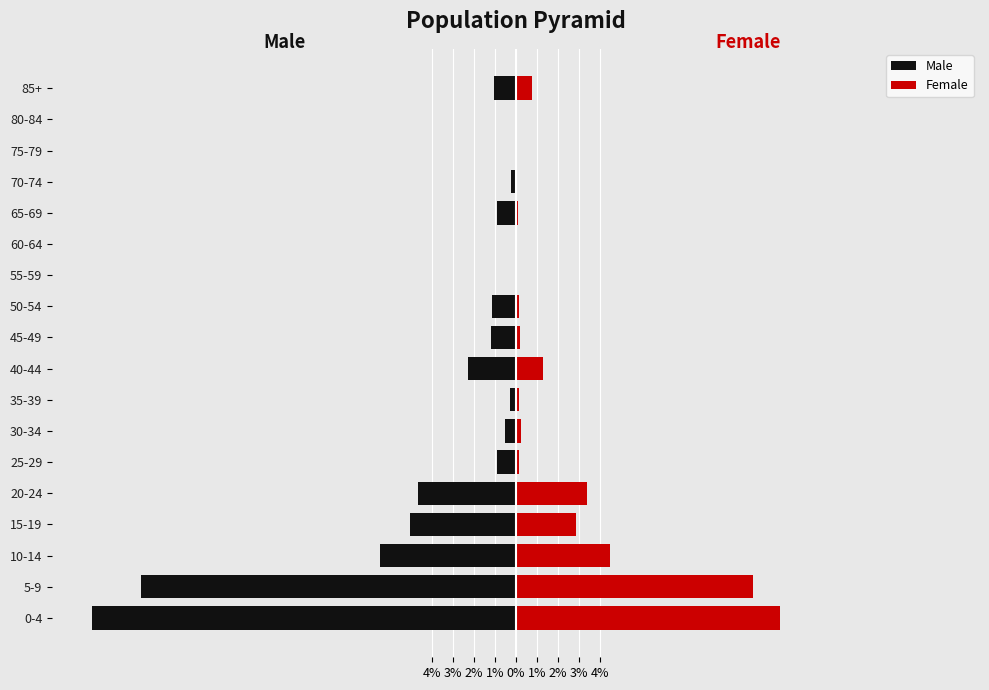

Count the number of data series in this chart.

2